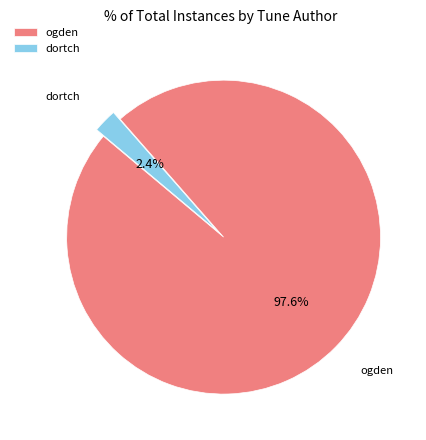

How many slices are in this pie chart?

2